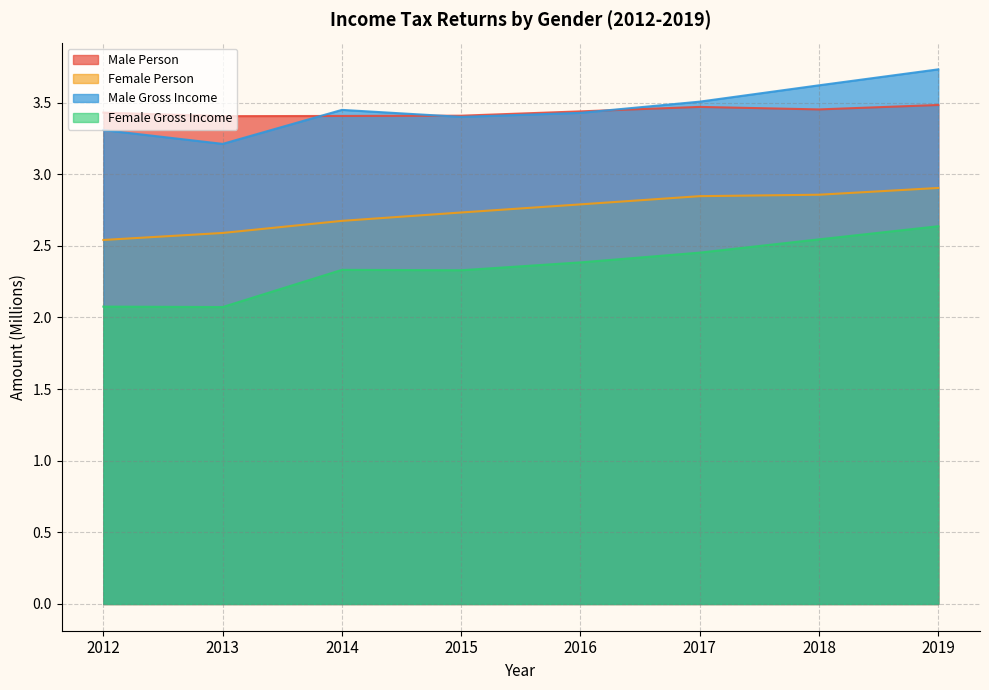

The value of Female Gross Income at 2016 is 2.4. True or false?

True